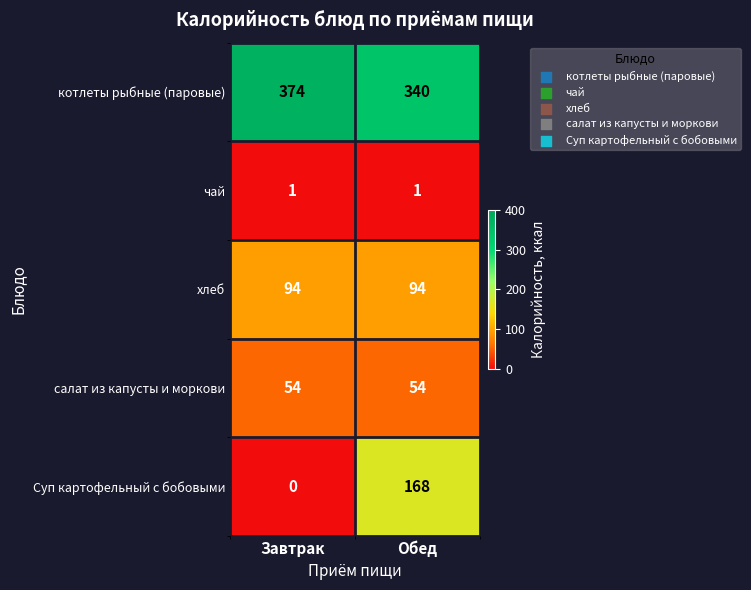

At which category is the sum across all series the highest?

Обед